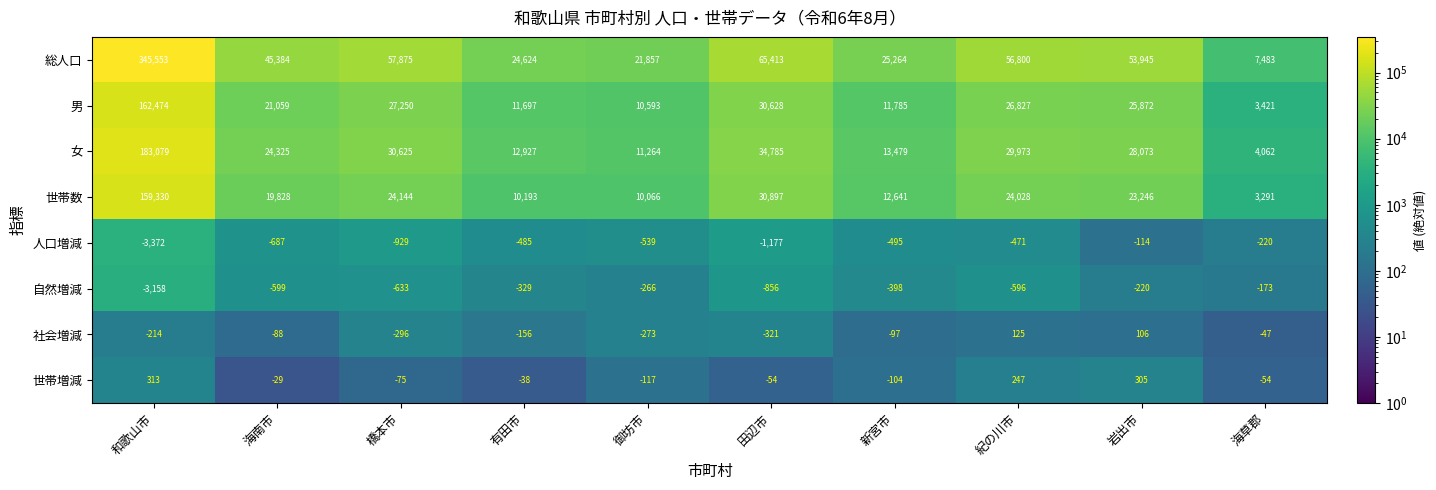

Rank the series at 橋本市 from highest to lowest value.

総人口, 女, 男, 世帯数, 世帯増減, 社会増減, 自然増減, 人口増減